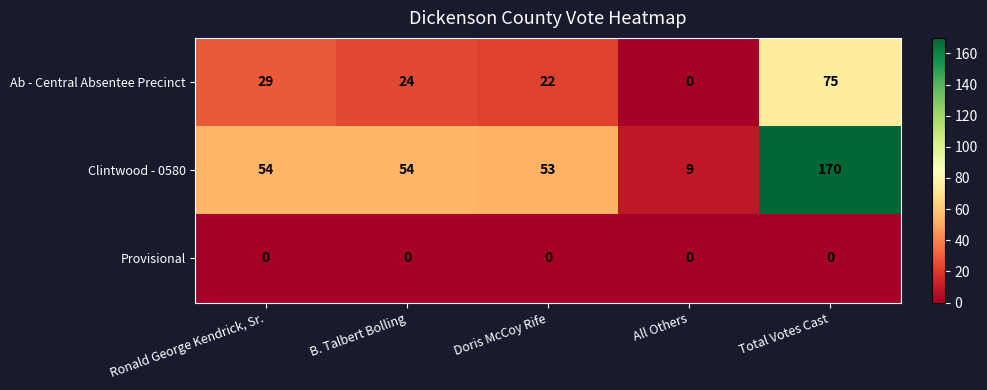

Which label corresponds to the largest value in the chart?

Total Votes Cast